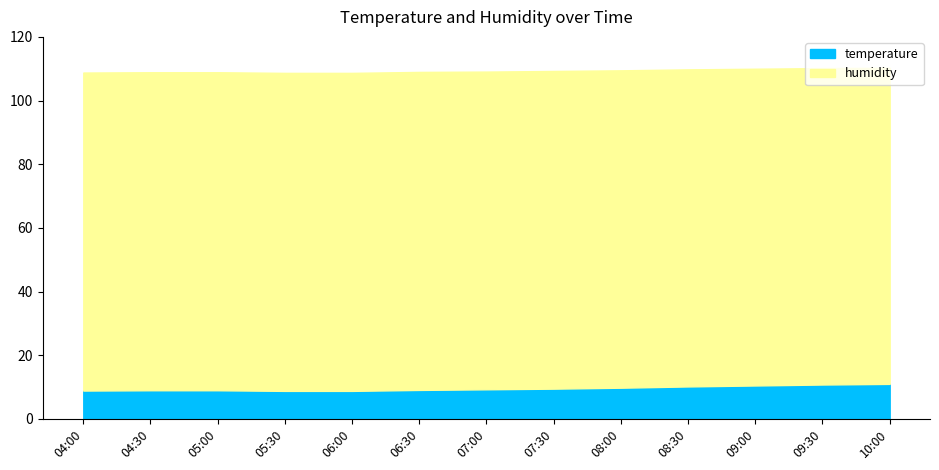

What is the lowest value of the temperature series?

8.8